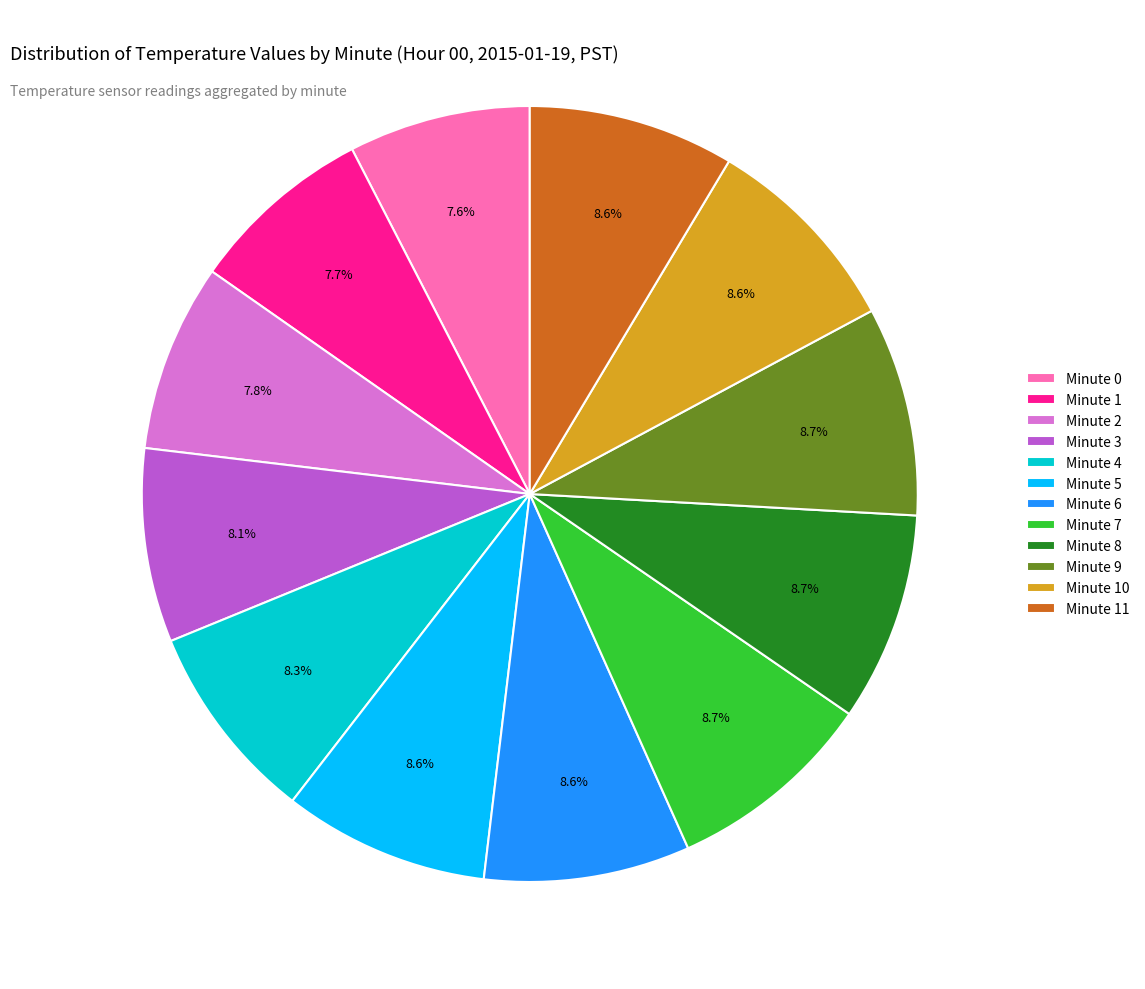

What is the ratio of the value at Minute 8 to the value at Minute 1?

1.1